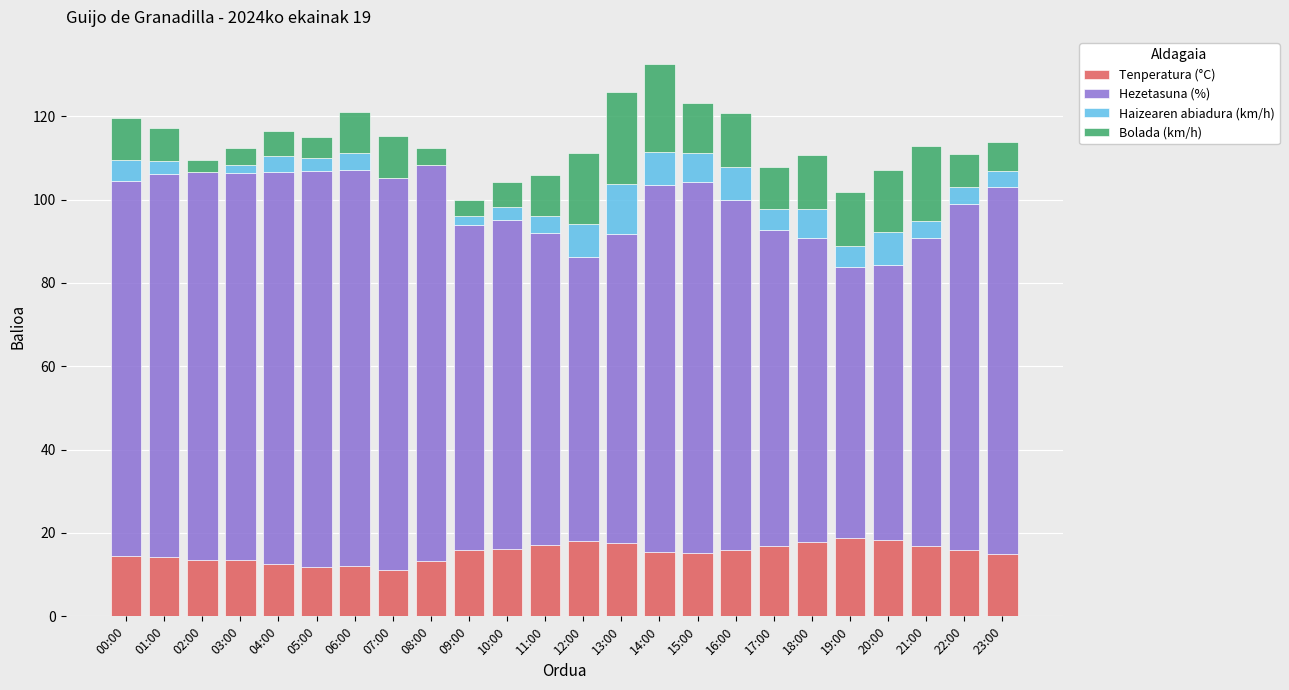

At 13:00, list the series in order from smallest to largest.

Haizearen abiadura (km/h), Tenperatura (°C), Bolada (km/h), Hezetasuna (%)